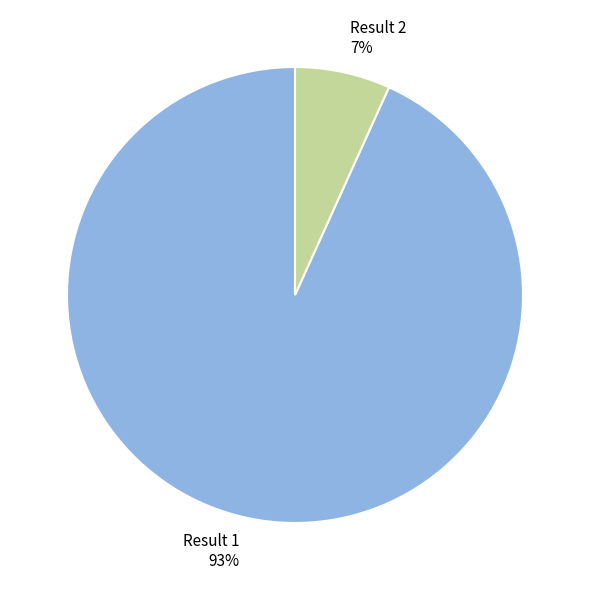

Count the number of slices in the pie.

2